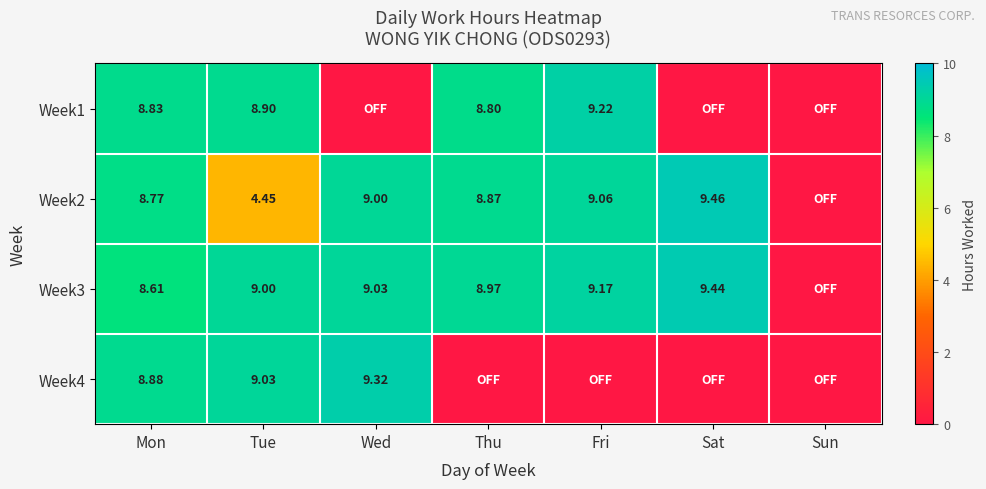

Rank the series at Thu from lowest to highest value.

Week4, Week1, Week2, Week3